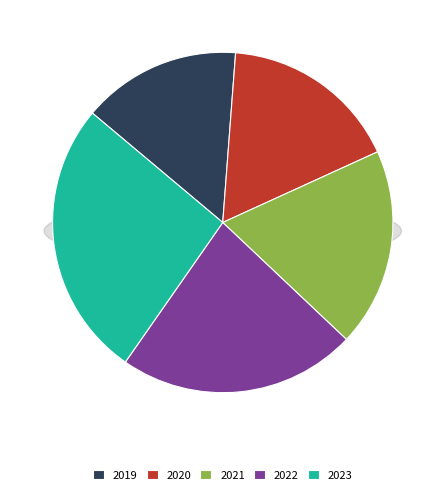

How many slices are in this pie chart?

5